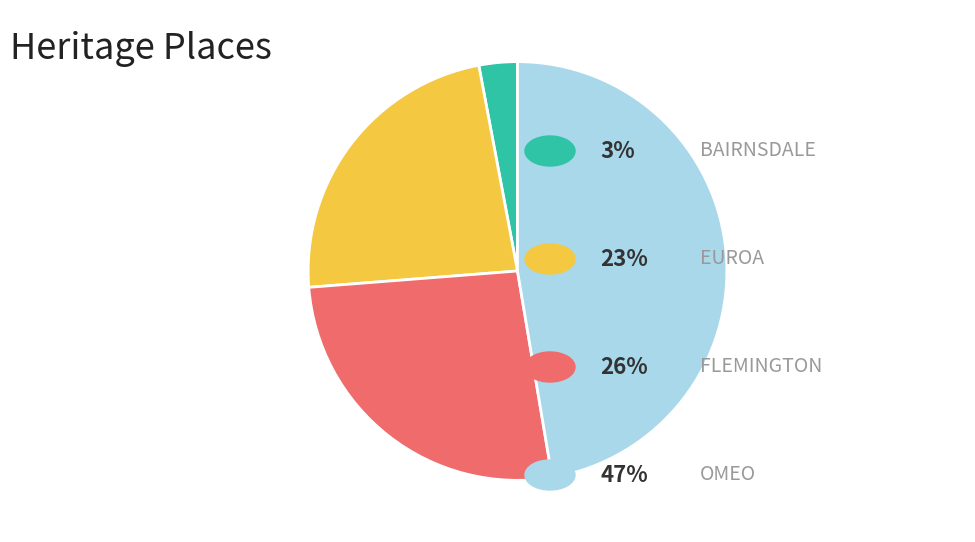

How many slices are in this pie chart?

4